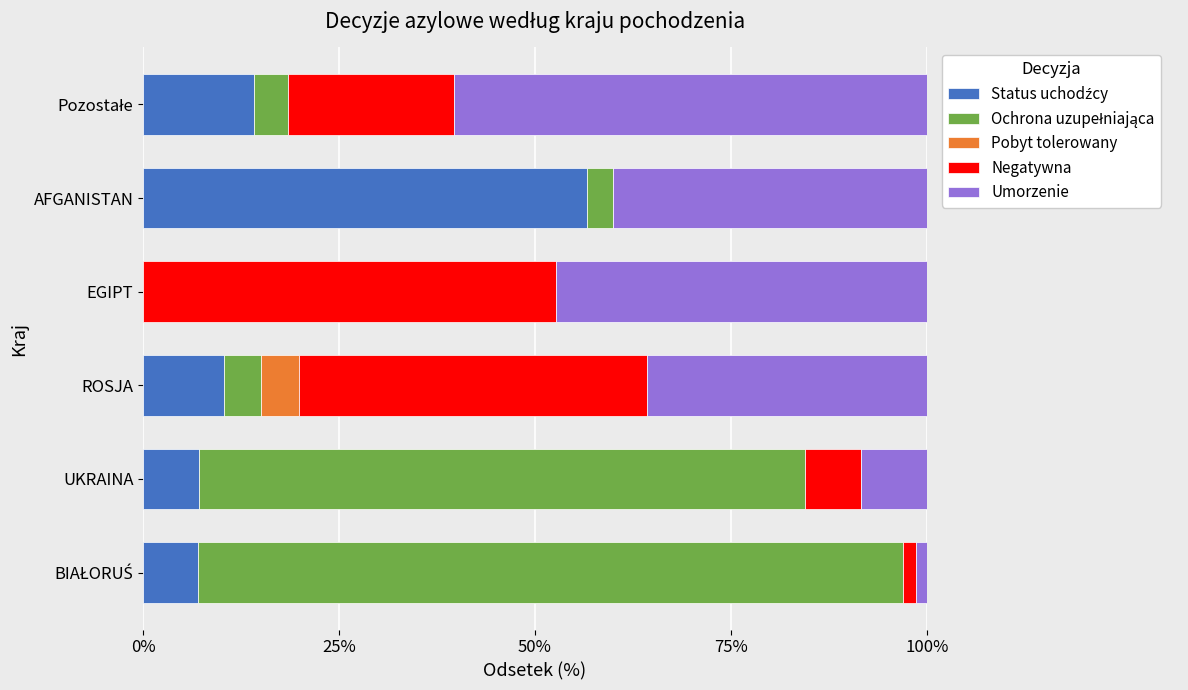

What is the total value across all series at EGIPT?

100.0